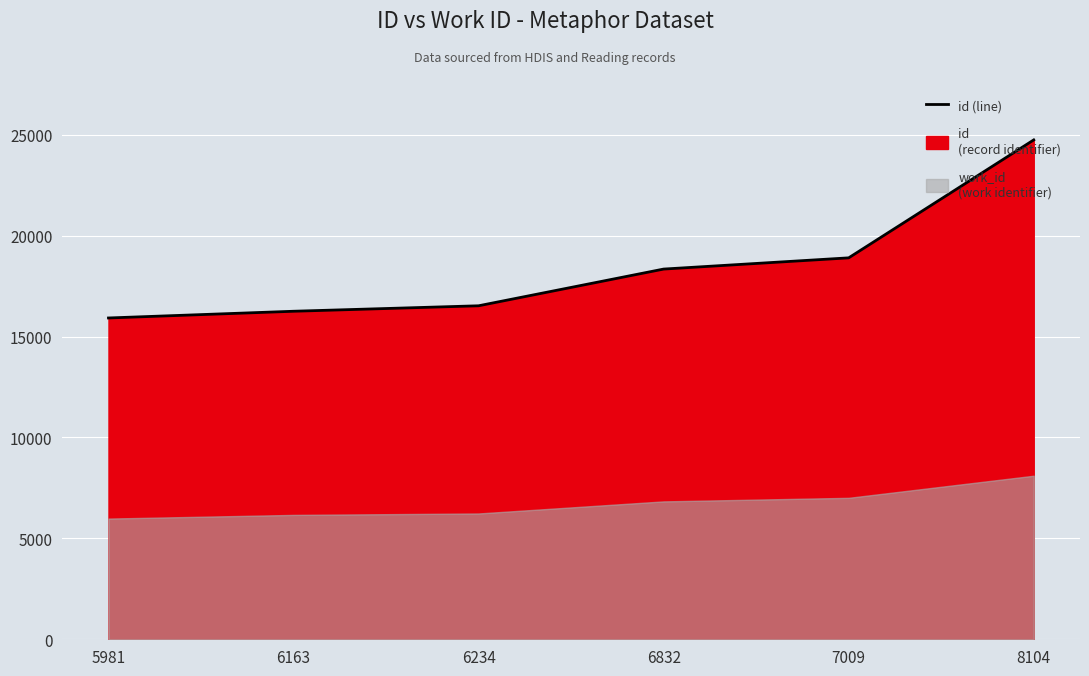

What is the difference between the maximum and minimum values?

8822